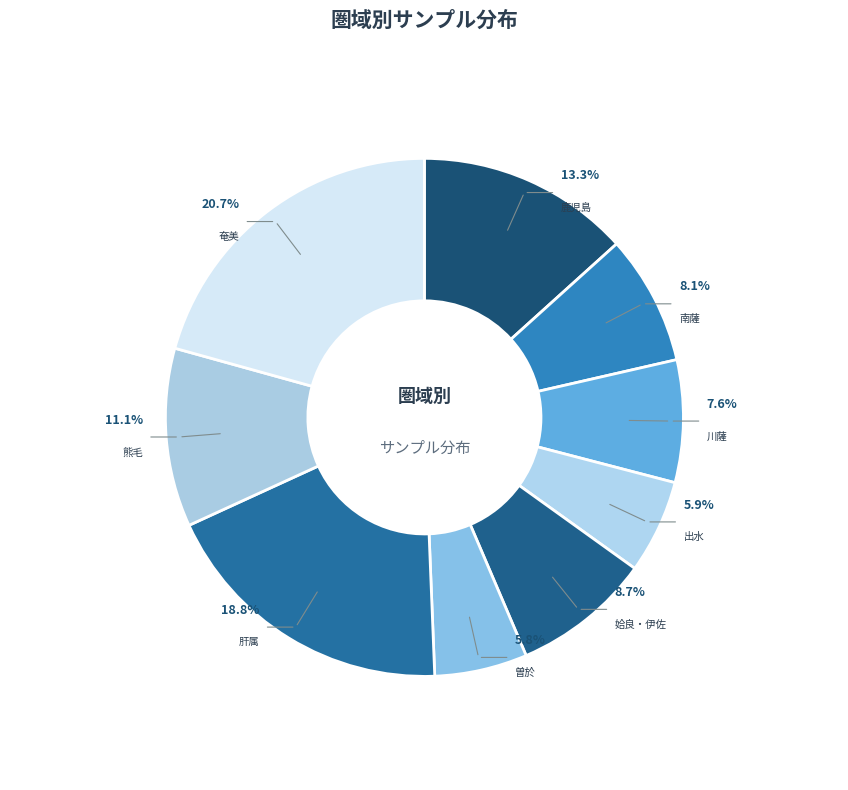

How many slices are in this pie chart?

9